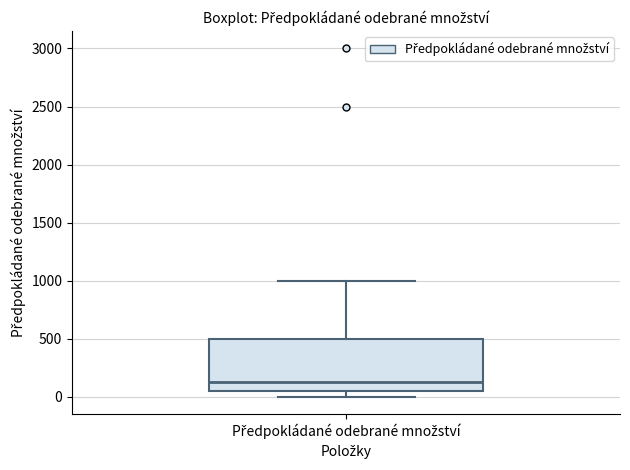

Read this box plot against the y-axis: the position of the median line, the range covered by the box, and the ends of both whiskers. The values are not printed on the chart, so give them approximately, as read against the axis.

median 150, box 50 to 500, whiskers 0 to 1000